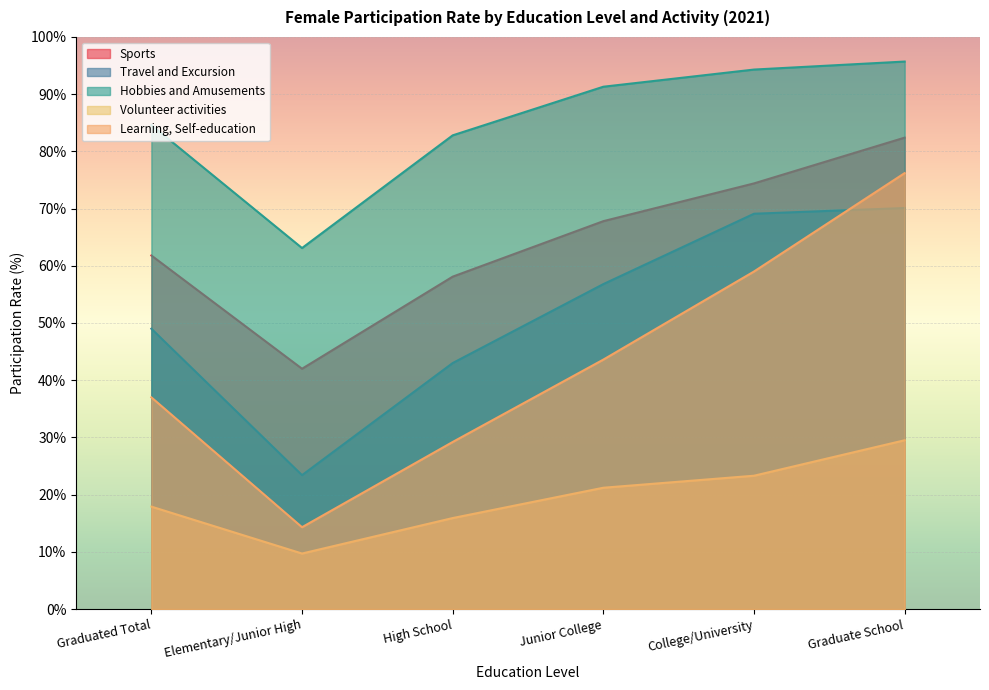

What is the difference between the maximum and minimum values in the Travel and Excursion series?

46.7